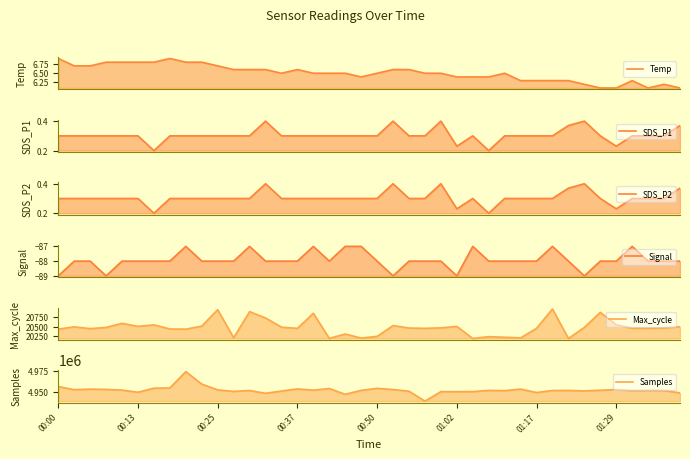

Is it true that SDS_P2 equals 0.3 at 36?

True